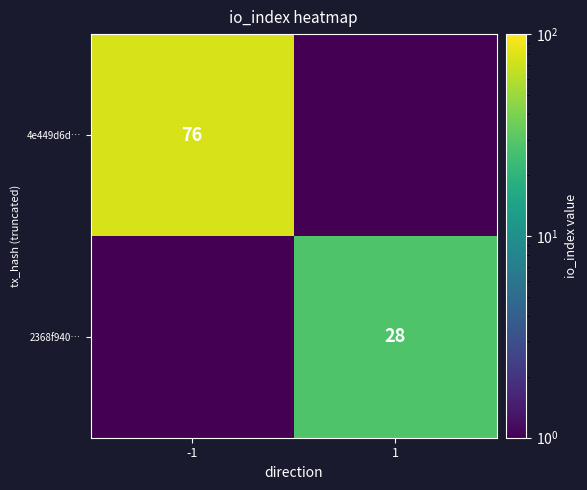

What is the difference between the 4e449d6d… values at 1 and -1?

76.0